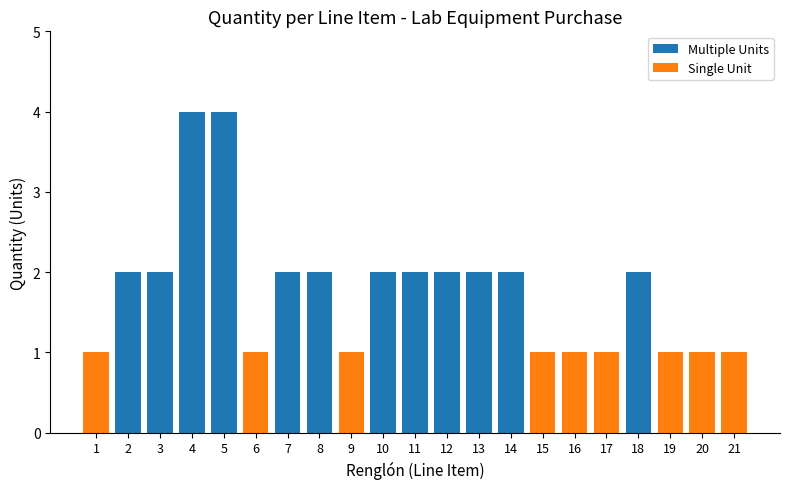

How many values are below 2?

9